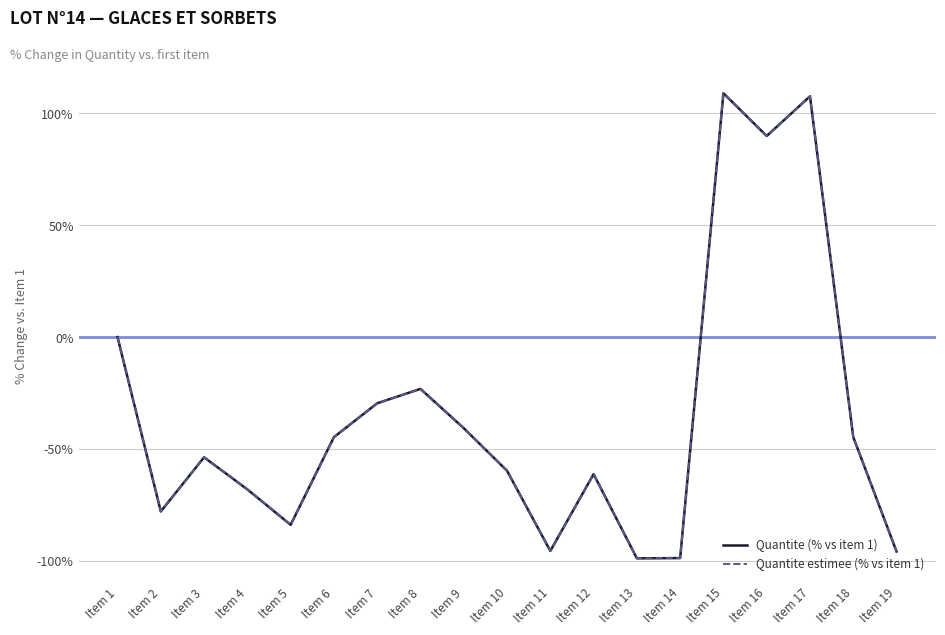

Does the chart display data point markers on the line(s)?

No